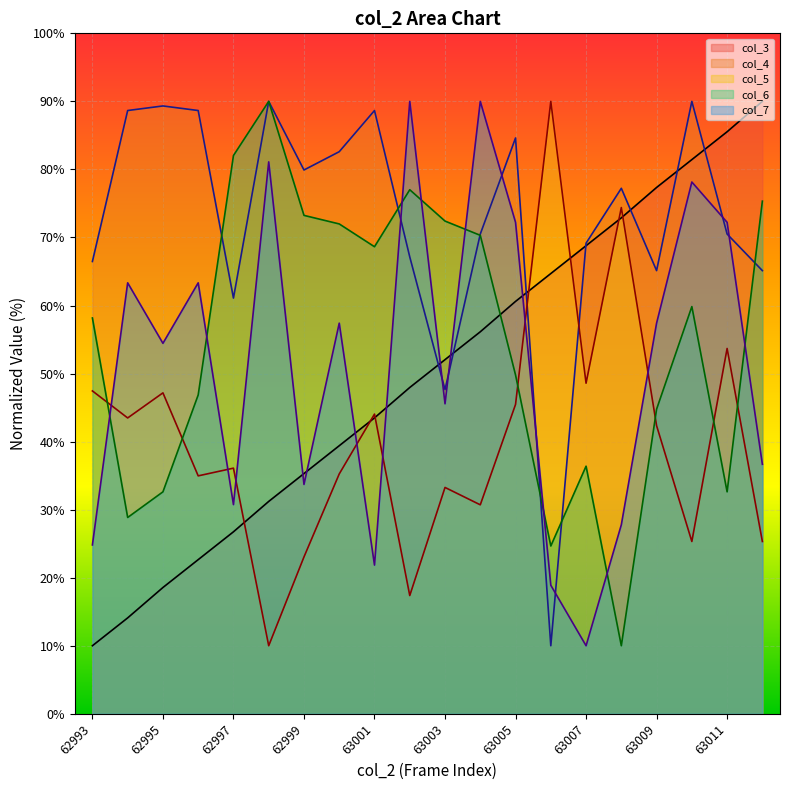

Rank the categories by col_5 value from lowest to highest.

62998, 63002, 62999, 63010, 63012, 63004, 63003, 62996, 63000, 62997, 63009, 62994, 63001, 63005, 62995, 62993, 63007, 63011, 63008, 63006